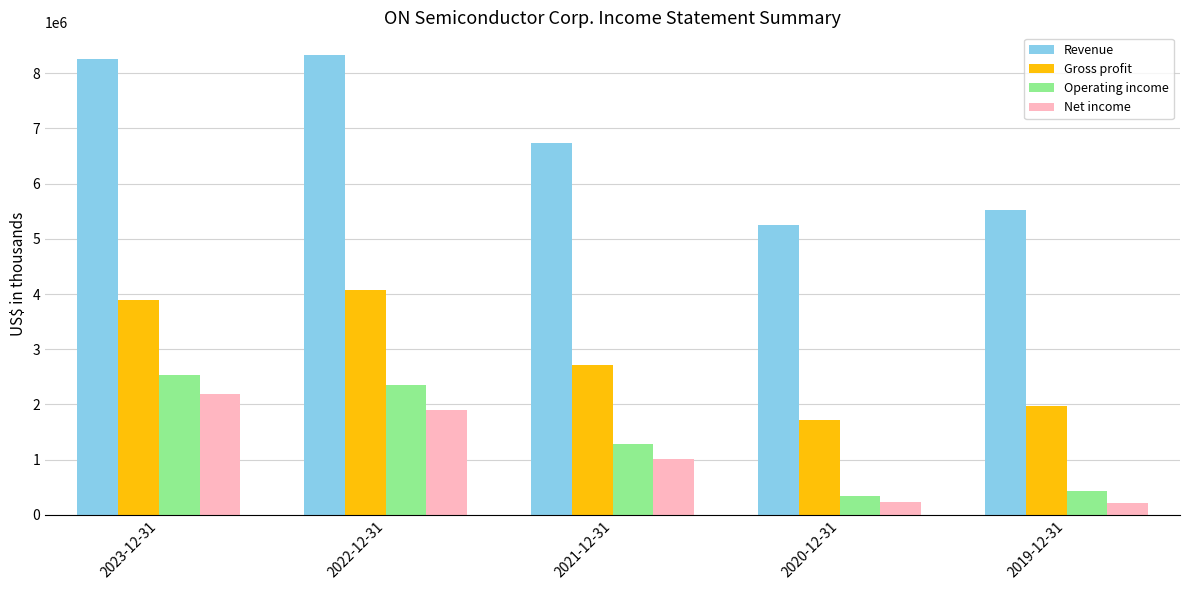

What is the label of the 1st bar from the right?

2019-12-31